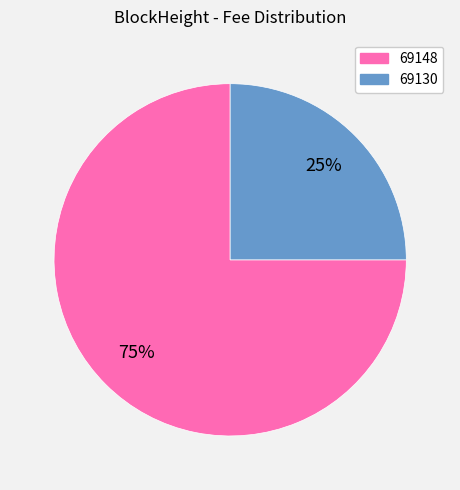

True or false: 69148 accounts for 89% of the total.

False